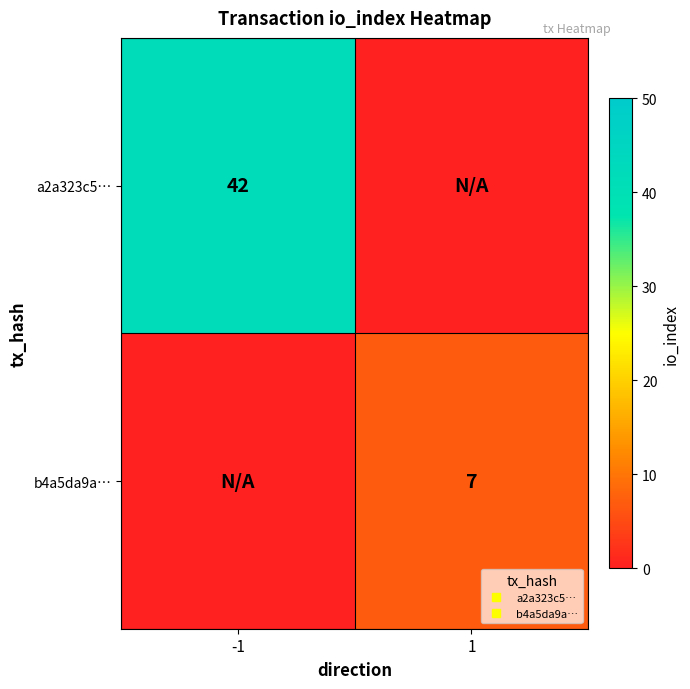

Which series has the widest spread of values?

a2a323c5…